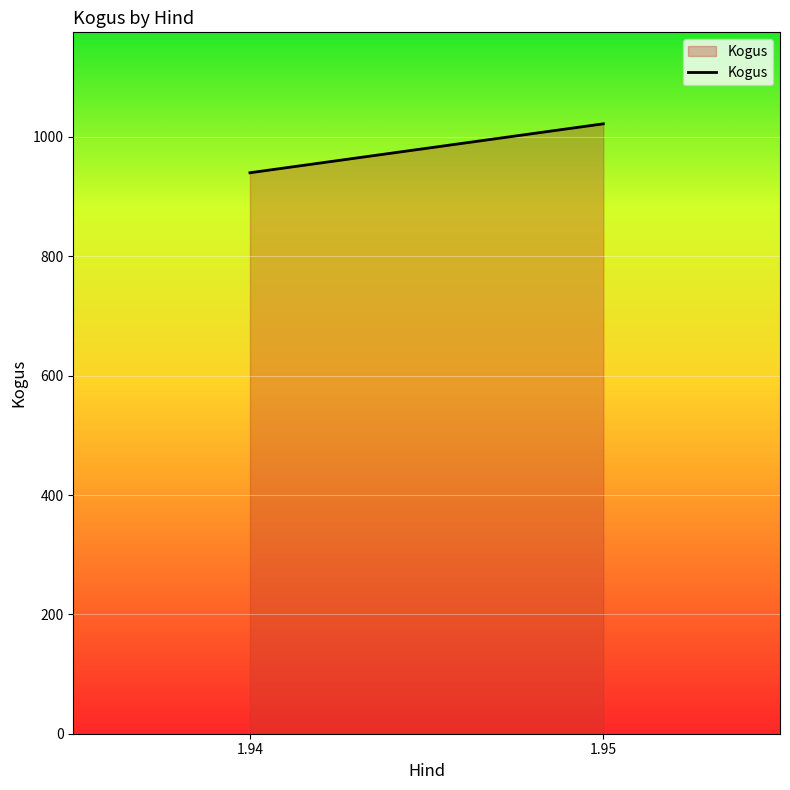

What is the sum of the values at 1.95 and 1.94?

1962